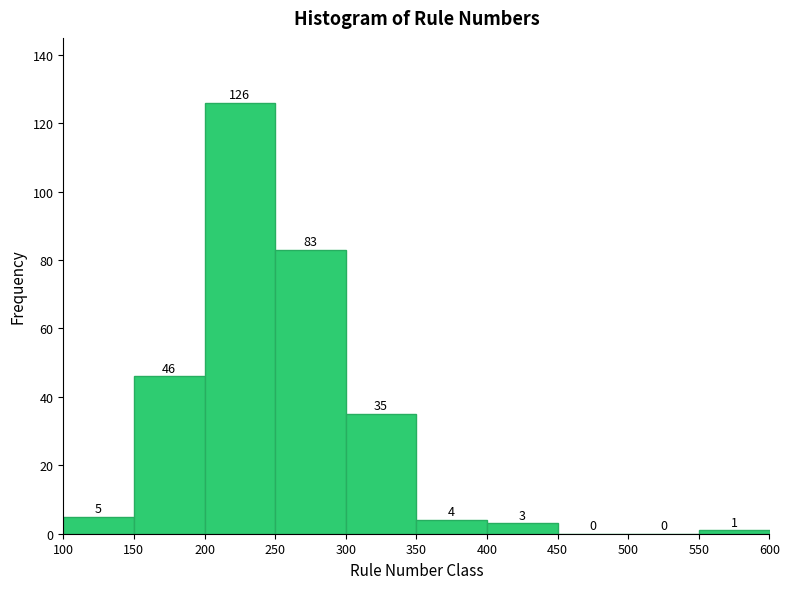

How tall is the bar that spans 250 to 300 on the x-axis?

83